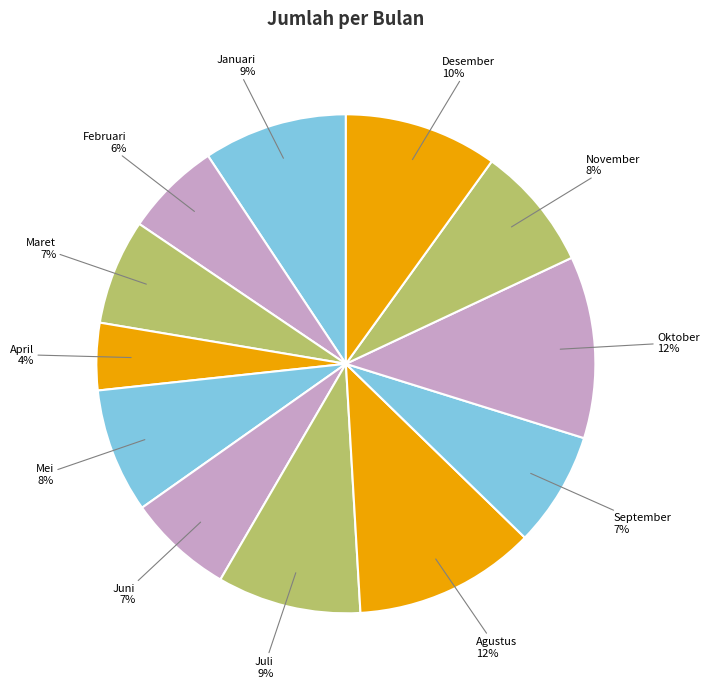

How many slices are in this pie chart?

12